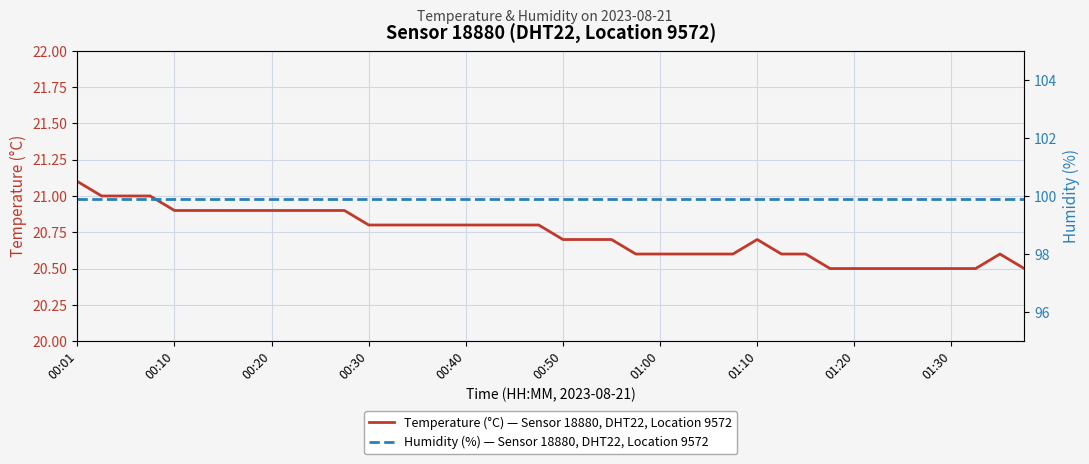

What is the difference between the highest and lowest values at 31?

79.4